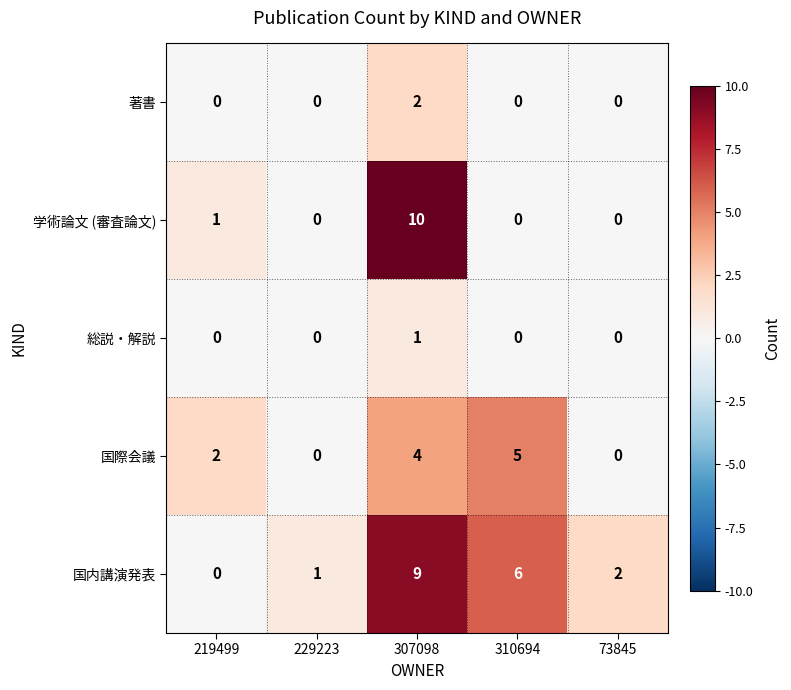

Which series has the largest total across all categories?

国内講演発表